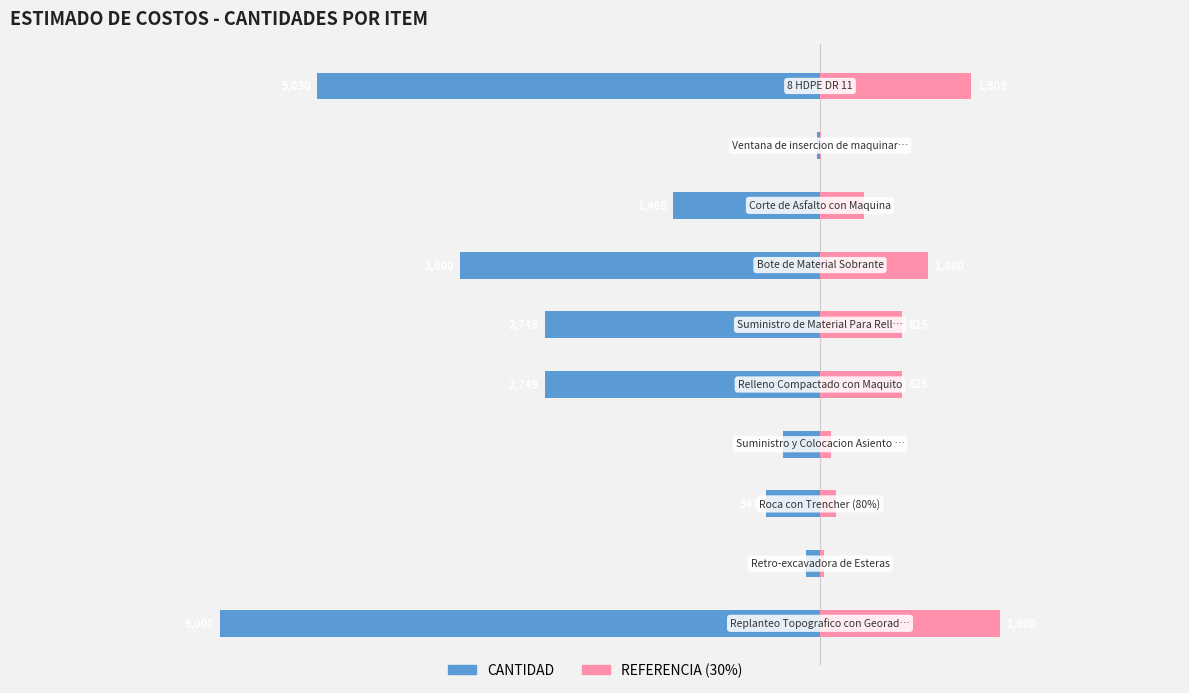

Does the chart contain stacked bars?

No